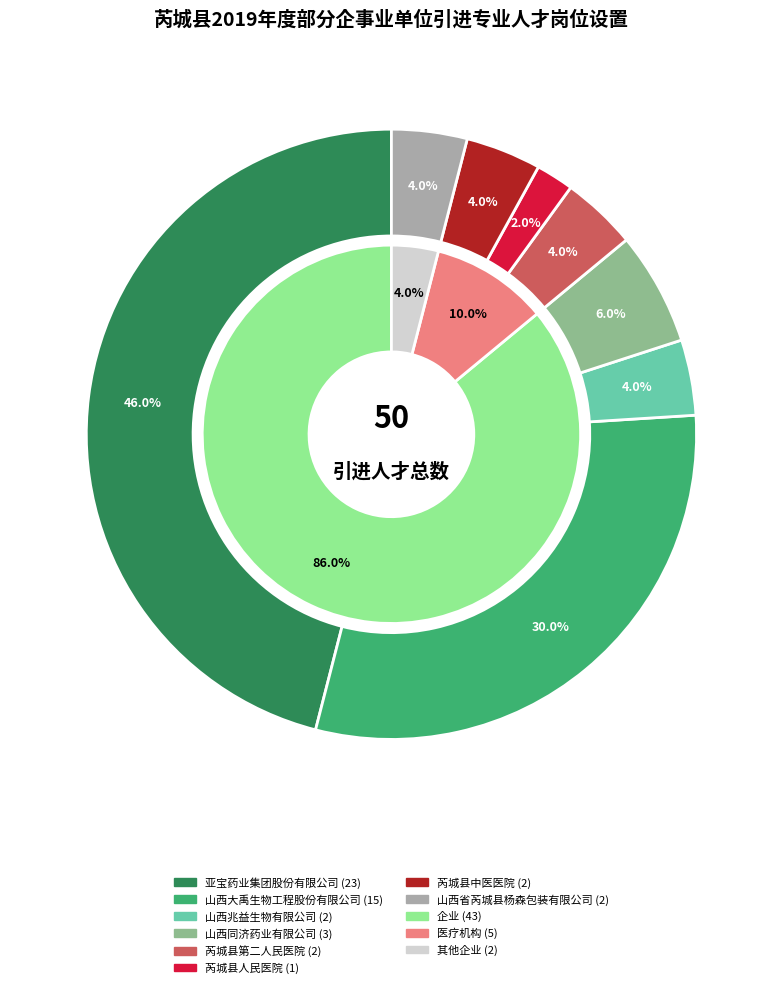

What percentage is the 芮城县人民医院 slice, to the nearest percent?

2%